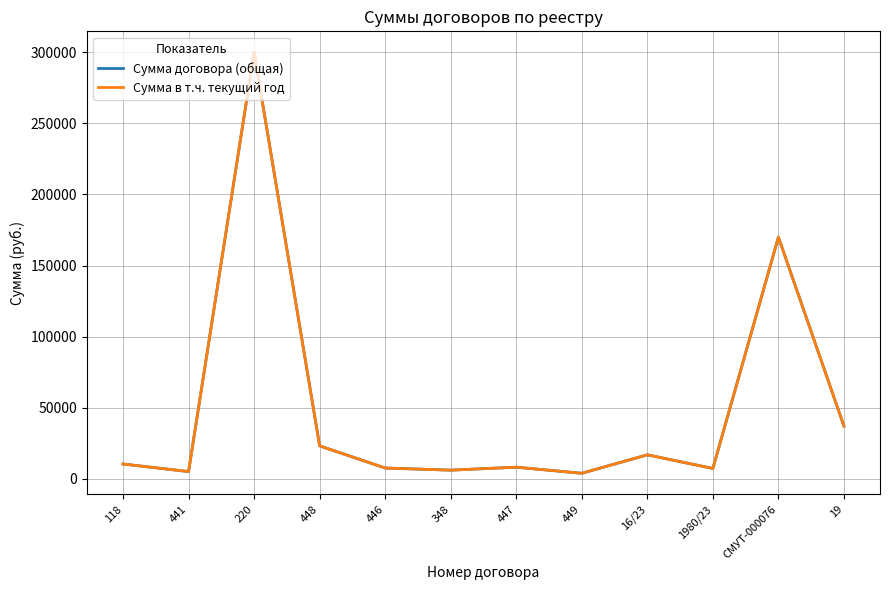

True or false: Сумма в т.ч. текущий год has more than 1 interior local peaks.

True